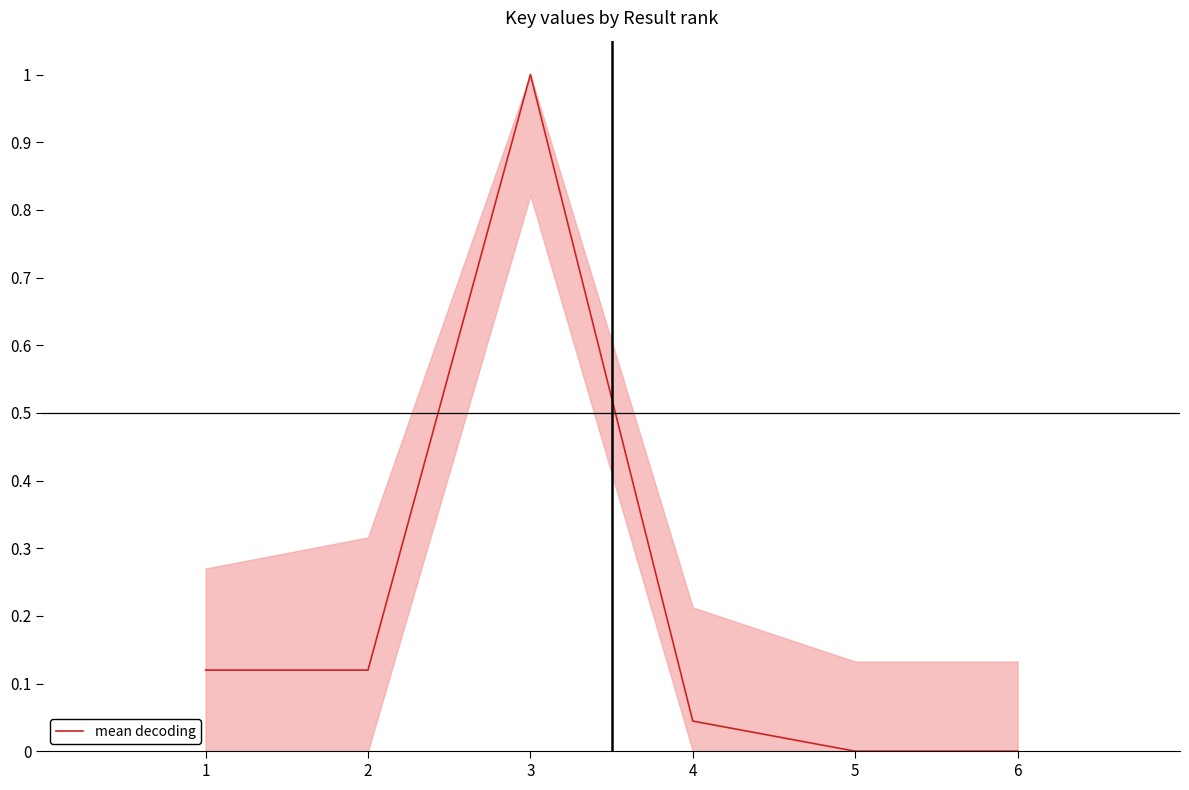

Is it true that the value at 4 is 0.0?

True